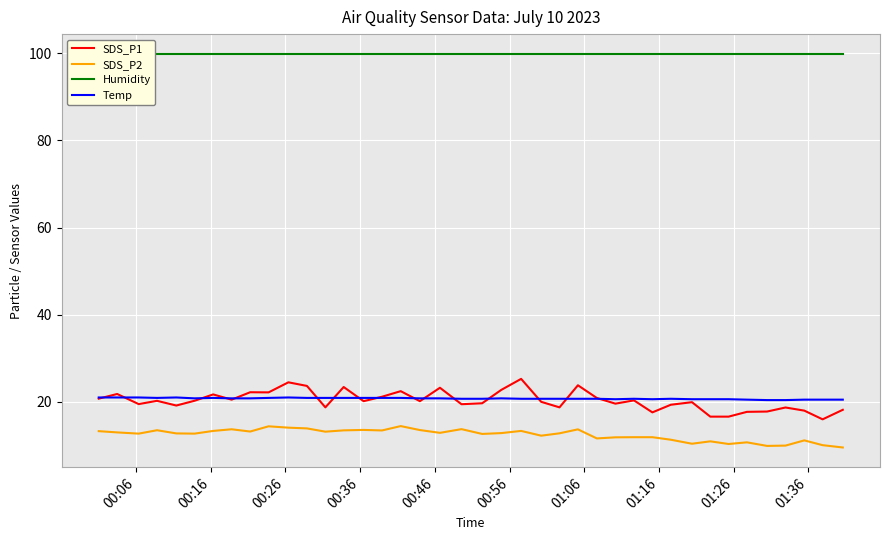

Reading left to right, what are all the values shown in this chart?

SDS_P1: 20.7	21.8	19.5	20.2	19.1	20.2	21.7	20.5	22.2	22.2	24.5	23.6	18.7	23.4	20.1	21.2	22.4	20.1	23.2	19.4	19.7	22.7	25.3	20.0	18.7	23.8	20.9	19.6	20.3	17.6	19.3	19.9	16.6	16.6	17.7	17.8	18.7	18.0	16.0	18.2
SDS_P2: 13.3	13.0	12.7	13.5	12.8	12.7	13.3	13.7	13.2	14.4	14.1	13.9	13.2	13.4	13.6	13.4	14.4	13.5	12.9	13.7	12.6	12.8	13.3	12.2	12.8	13.7	11.6	11.8	11.9	11.9	11.3	10.4	10.9	10.3	10.7	9.9	9.9	11.2	10.1	9.5
Humidity: 99.9	99.9	99.9	99.9	99.9	99.9	99.9	99.9	99.9	99.9	99.9	99.9	99.9	99.9	99.9	99.9	99.9	99.9	99.9	99.9	99.9	99.9	99.9	99.9	99.9	99.9	99.9	99.9	99.9	99.9	99.9	99.9	99.9	99.9	99.9	99.9	99.9	99.9	99.9	99.9
Temp: 21.0	21.0	21.0	20.9	21.0	20.8	20.9	20.8	20.8	20.9	21.0	20.9	20.9	20.9	20.9	20.9	20.9	20.8	20.8	20.7	20.7	20.8	20.7	20.7	20.7	20.7	20.7	20.6	20.7	20.6	20.7	20.6	20.6	20.6	20.5	20.4	20.4	20.5	20.5	20.5